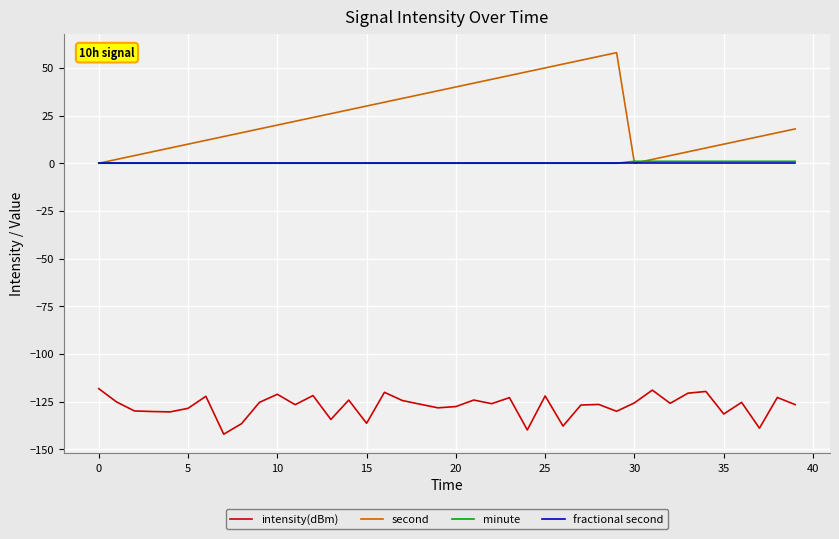

What is the maximum value shown in the chart?

58.0